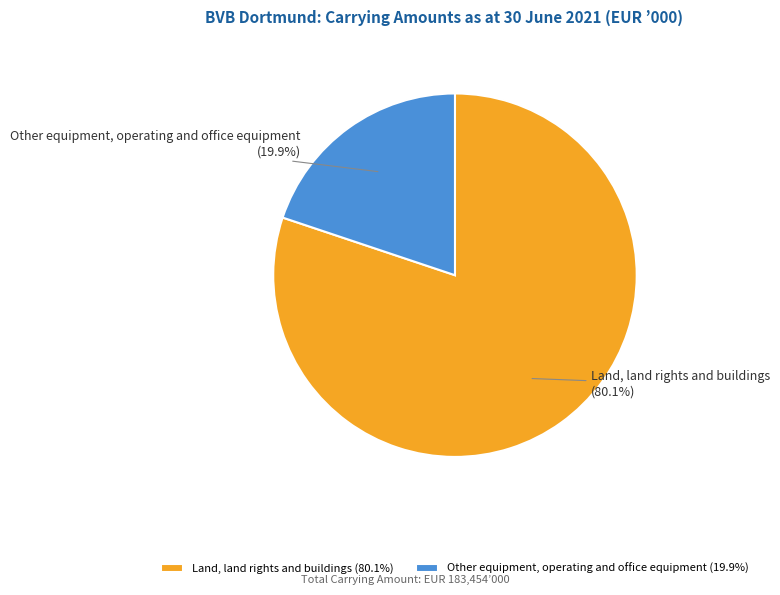

What percentage is NOT represented by Land, land rights and buildings?

19.9%